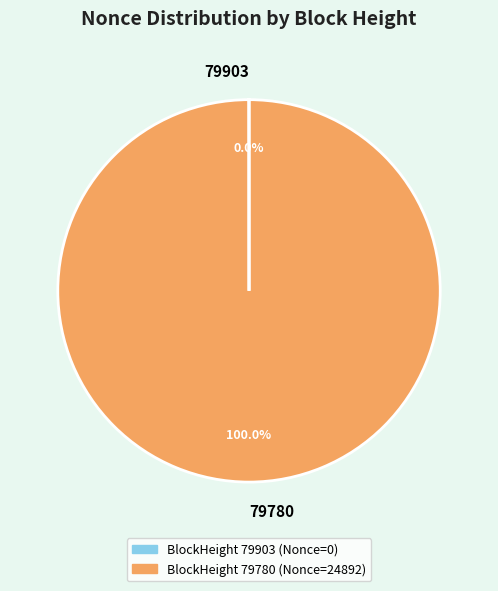

Is there any slice that represents more than half of the pie?

Yes